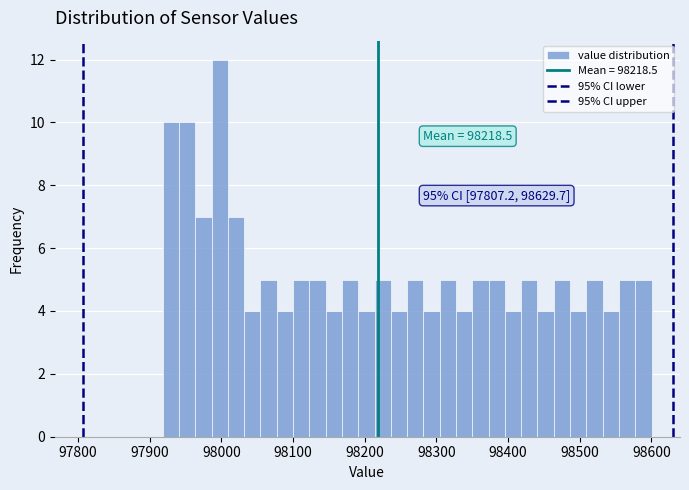

Read against the x-axis, roughly where is the centre of the tallest bar?

98000